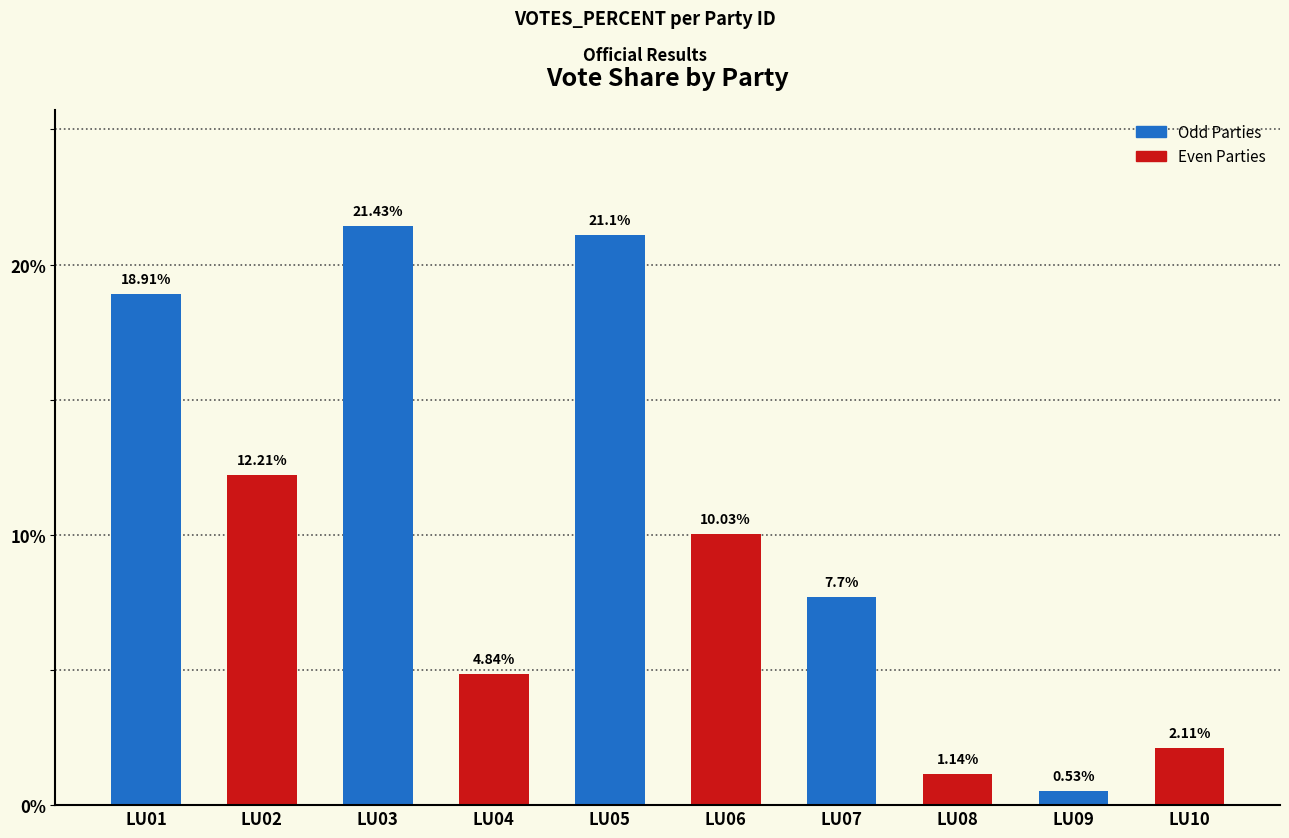

What is the difference between the maximum and minimum values?

20.9